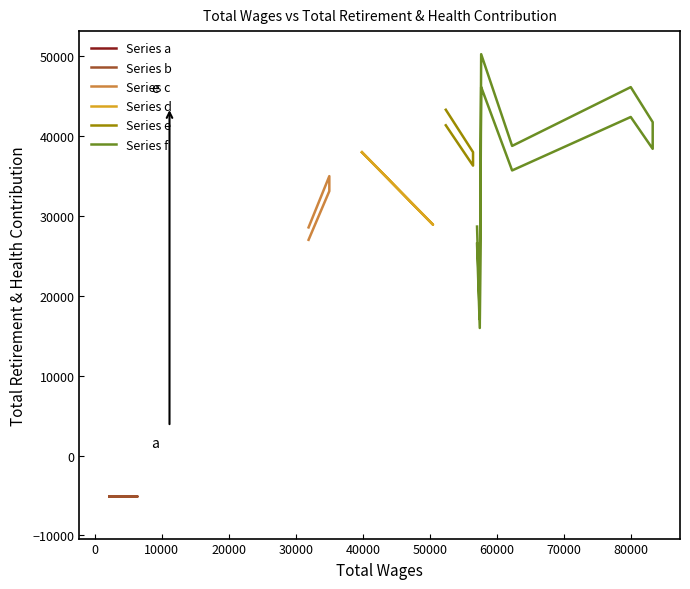

At how many categories does at least one series exceed 40045?

9